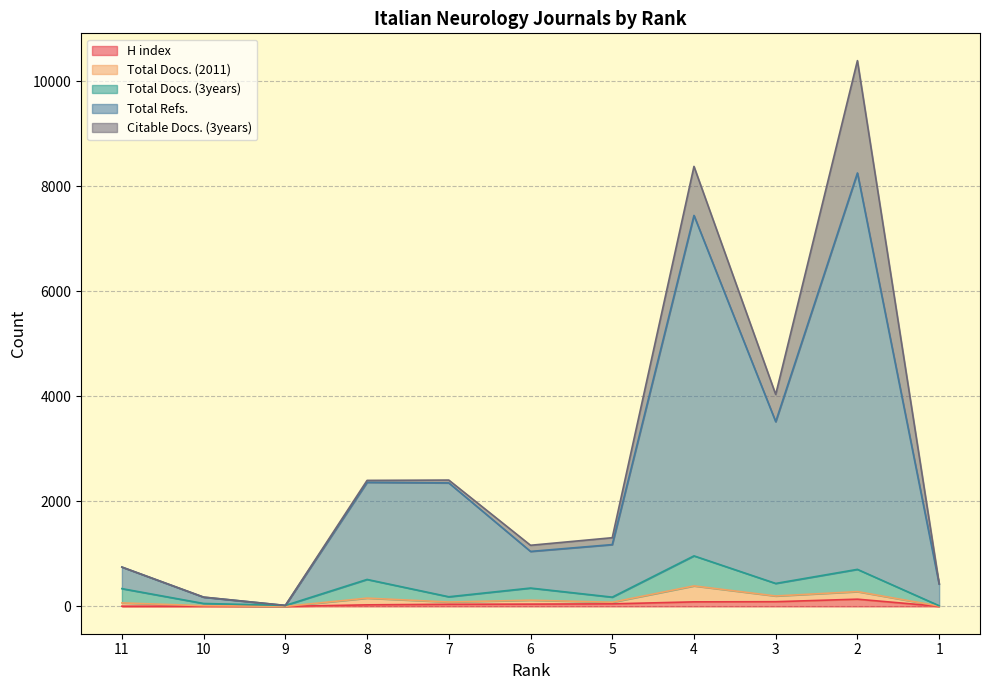

How many categories are shown in the chart?

11